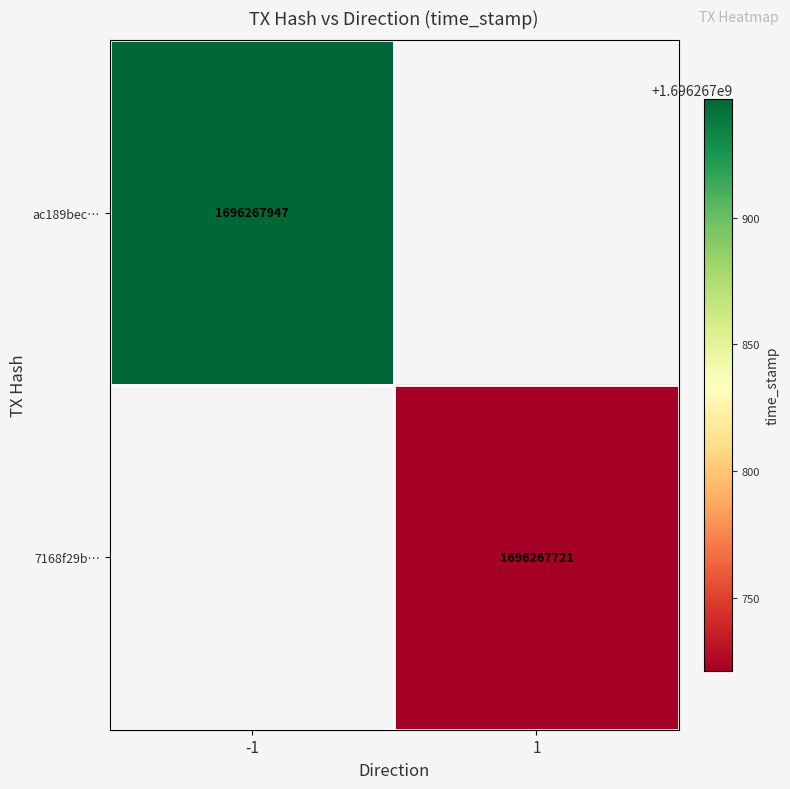

Which series has the largest total across all categories?

ac189bec6d06ef1243d7660913be21ed3f0b612